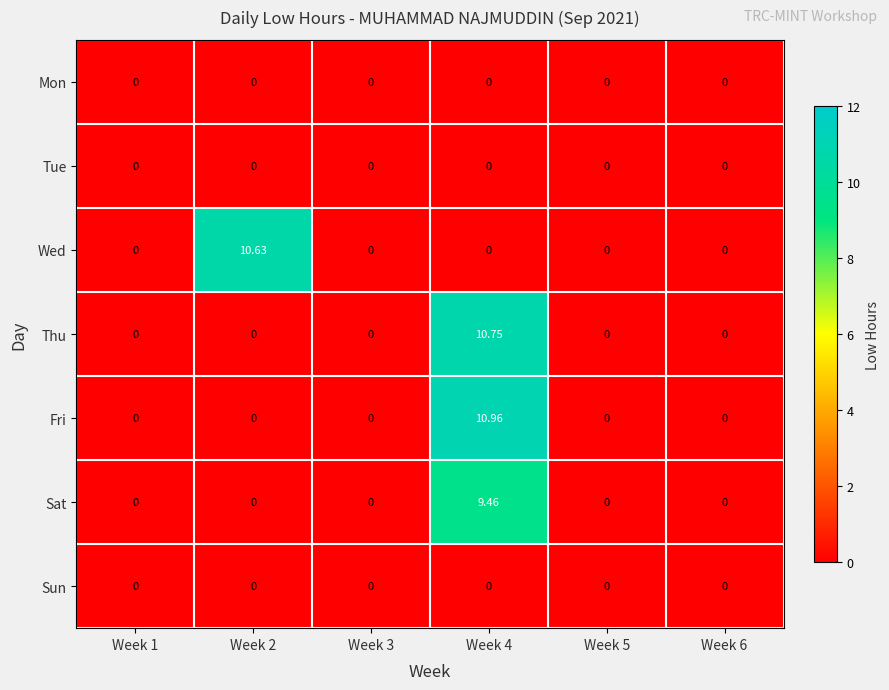

Which series has the largest total across all categories?

Fri